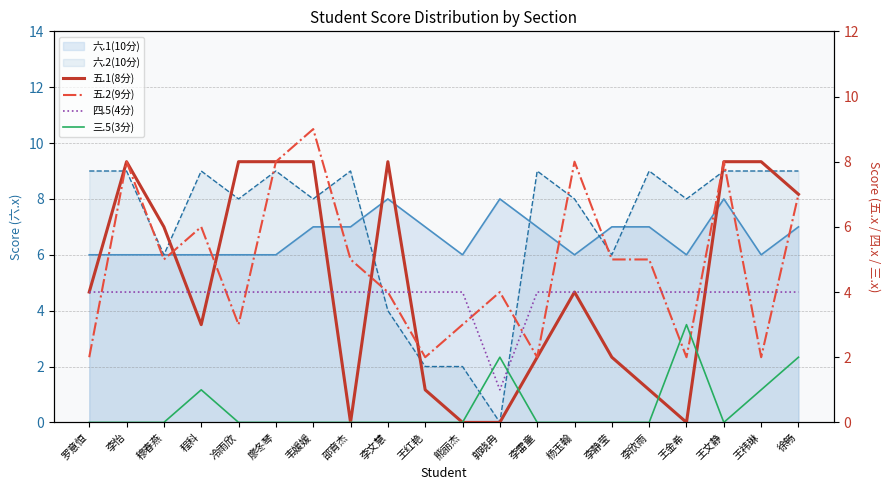

Which series ends up on top after the final intersection of 三.5(3分) and 五.1(8分)?

五.1(8分)